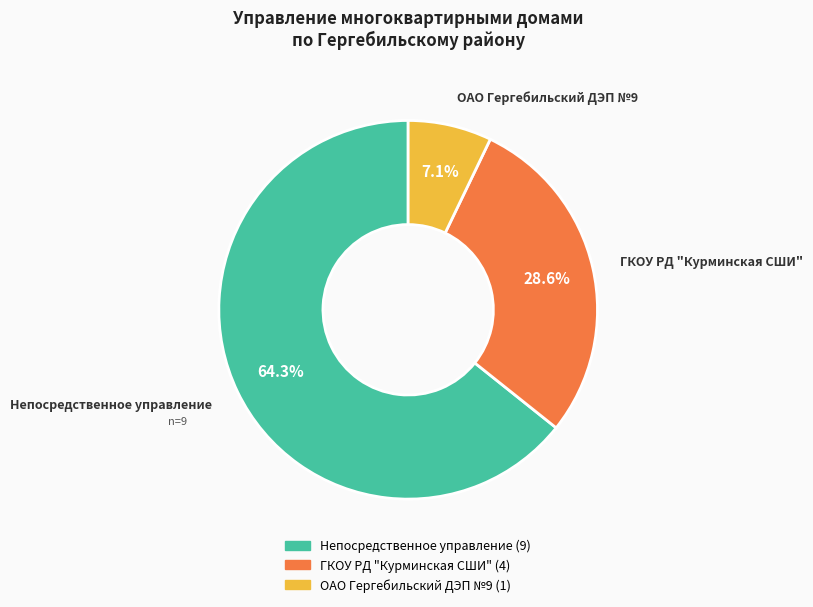

Approximately how many times larger is the value at Непосредственное управление compared to ГКОУ РД "Курминская СШИ"?

2.2